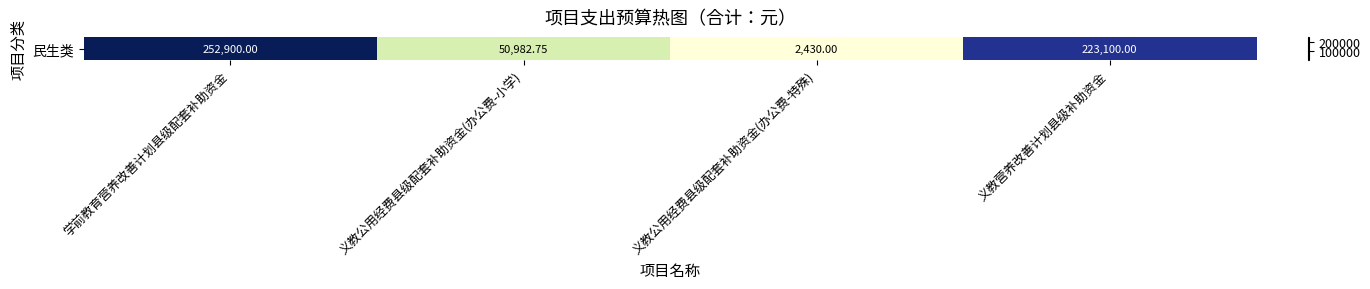

How many values are below 223100?

2